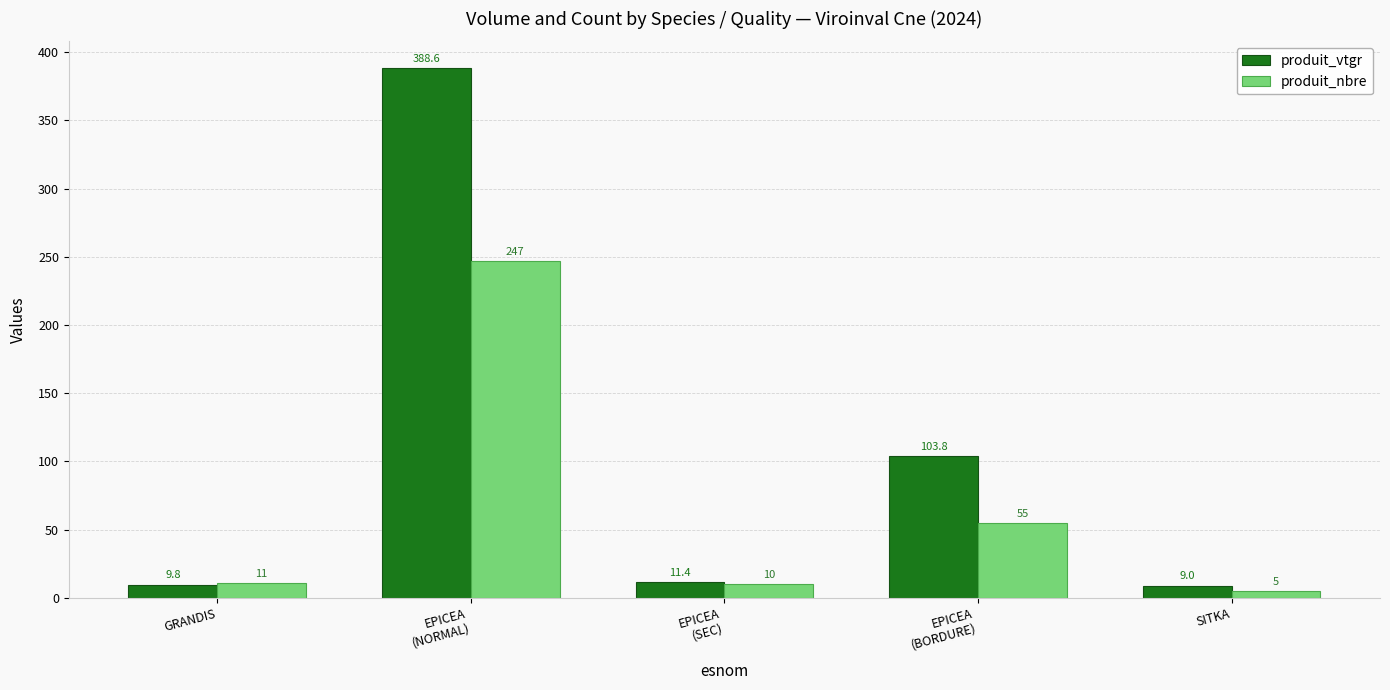

What value does the produit_nbre series have at SITKA?

5.0